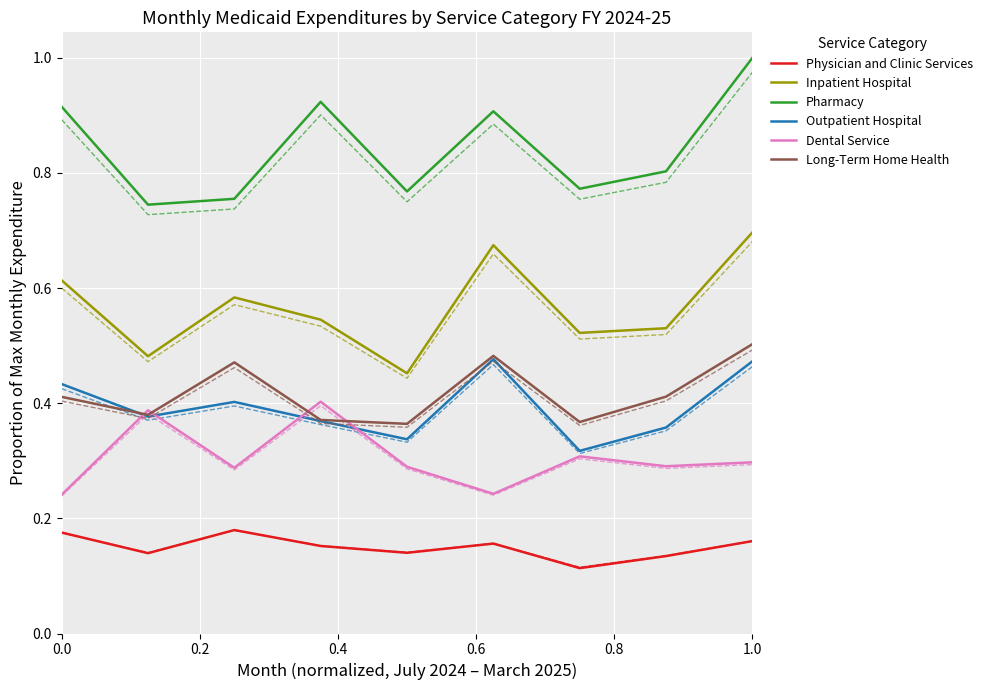

How many lines are shown in the chart?

6